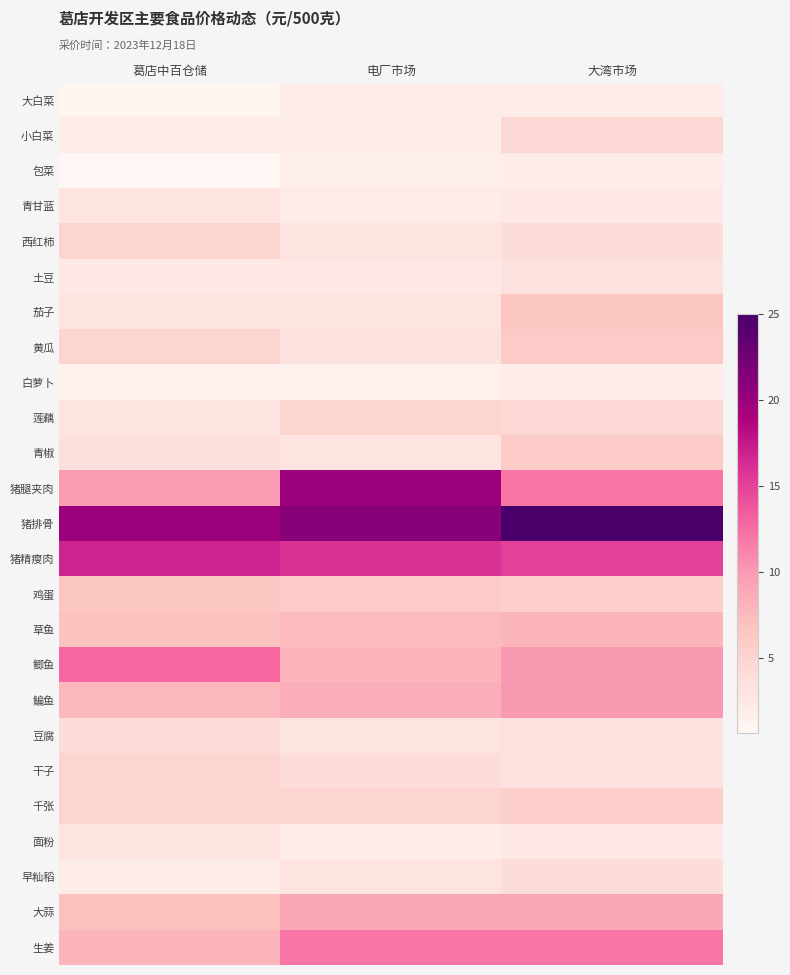

At which category is the sum across all series the highest?

大湾市场